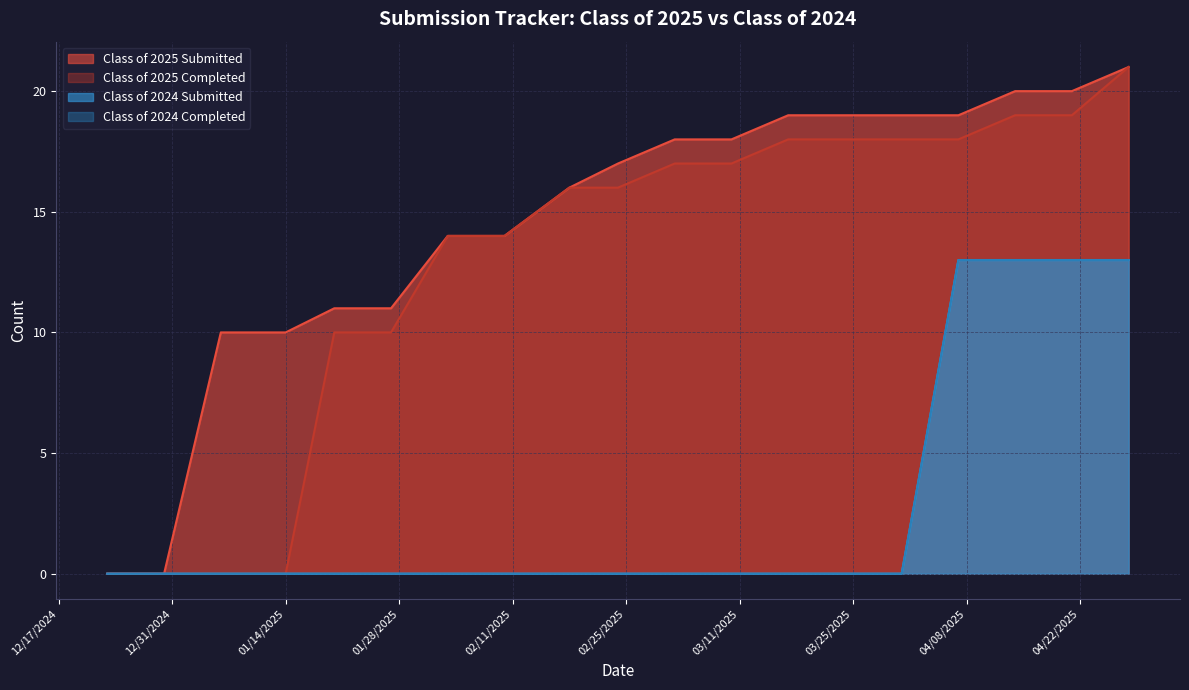

Which series has the widest spread of values?

Class of 2025 Submitted